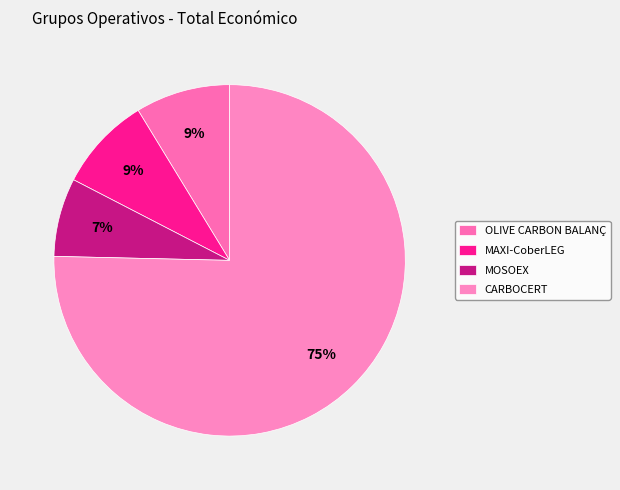

Is it true that CARBOCERT is 63% of the pie?

False